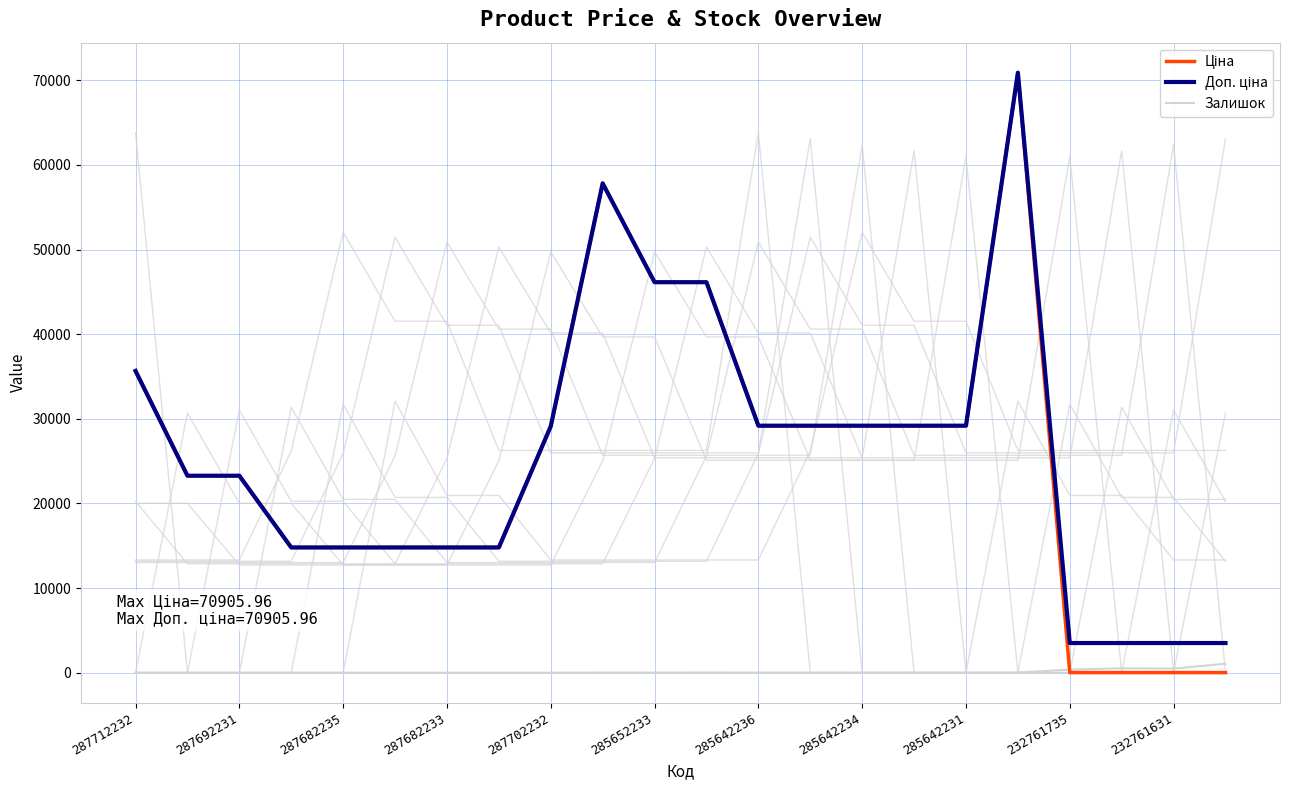

The value of Ціна at 287702232 is 15953.1. True or false?

False